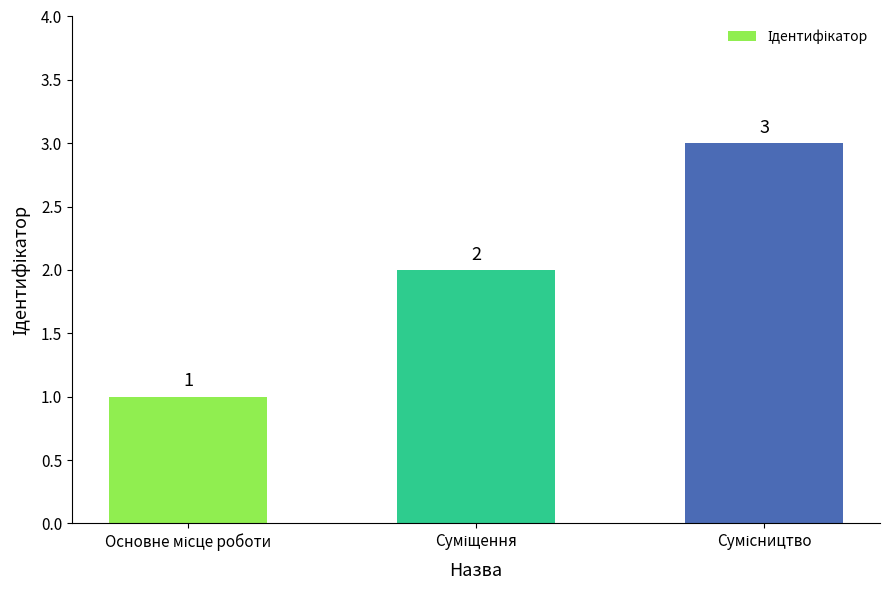

Count the values in the range 1 to 3.

3